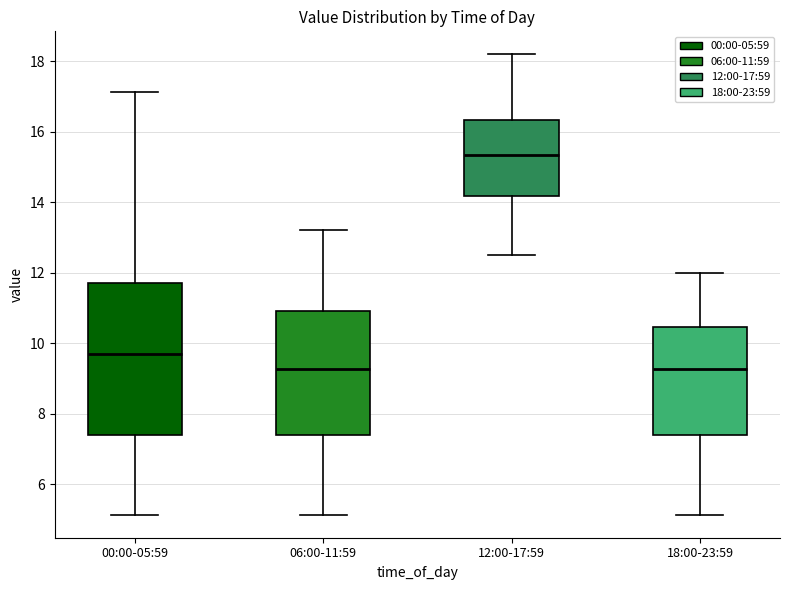

Comparing the boxes themselves (not the whiskers), which one is the tallest?

00:00-05:59